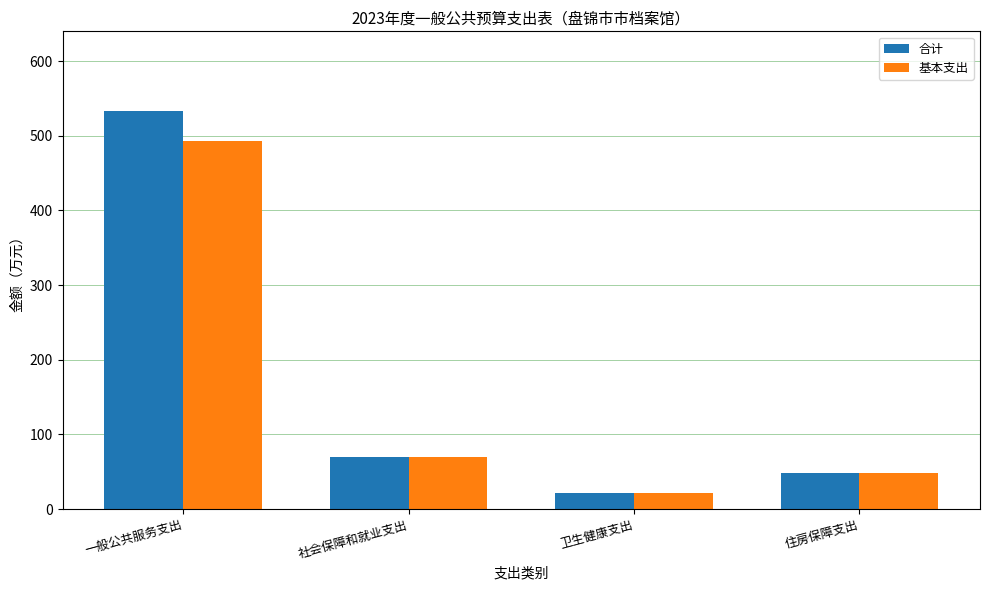

At which category does the chart reach its minimum across all series?

卫生健康支出